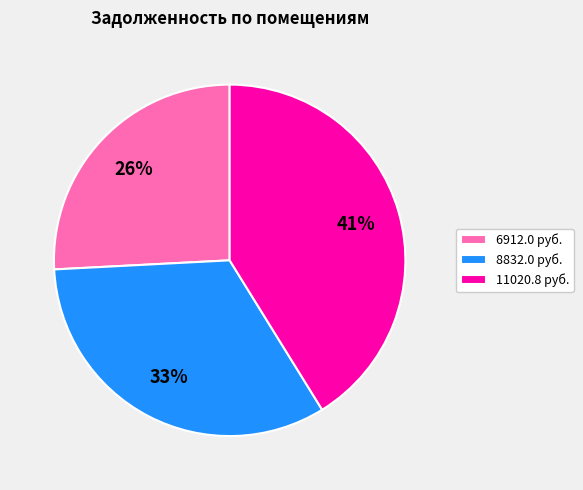

Does any single category account for the majority?

No